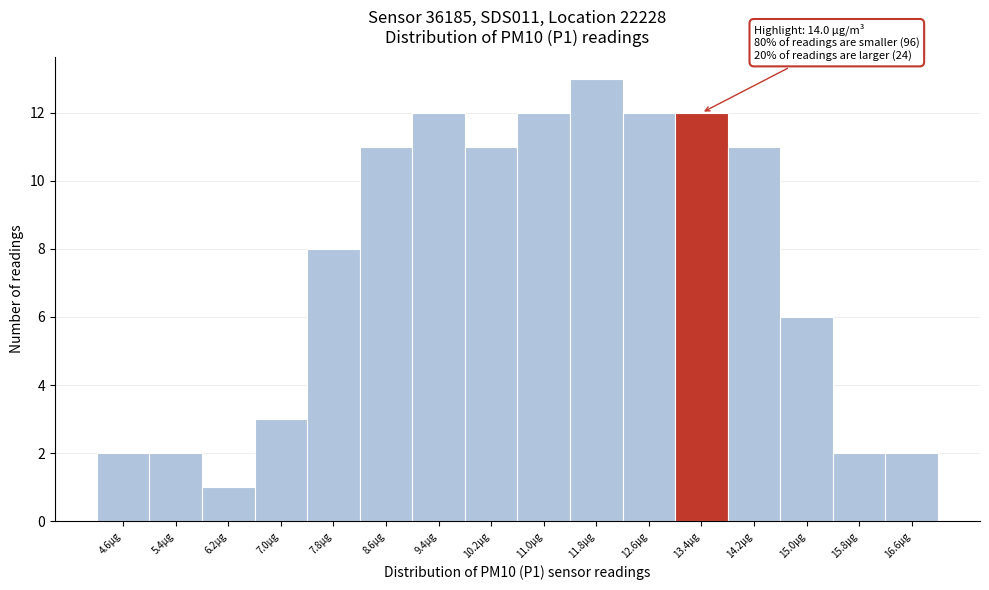

Reading left to right, list all the values displayed in this chart.

4.6µg=2	5.4µg=2	6.2µg=1	7.0µg=3	7.8µg=8	8.6µg=11	9.4µg=12	10.2µg=11	11.0µg=12	11.8µg=13	12.6µg=12	13.4µg=12	14.2µg=11	15.0µg=6	15.8µg=2	16.6µg=2